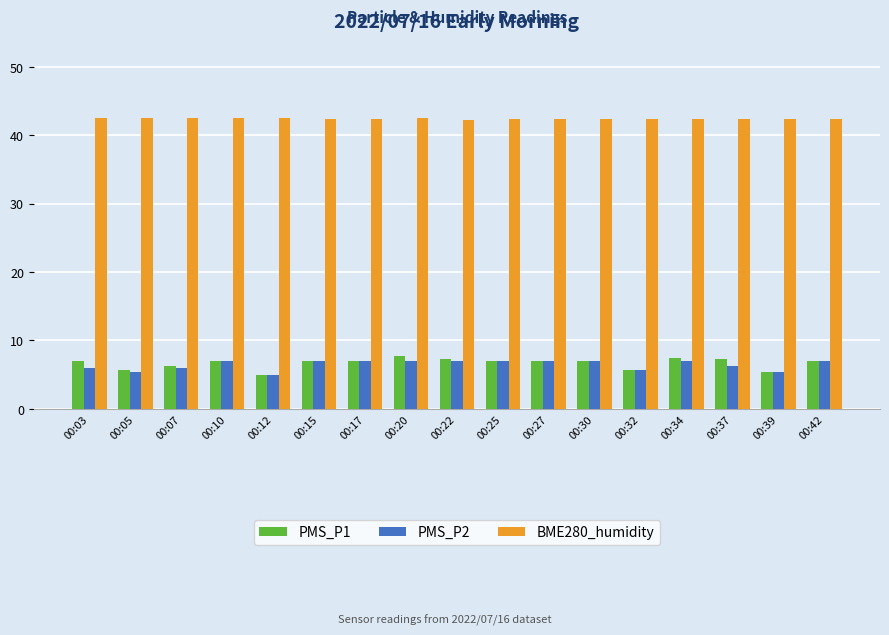

What are all the series names shown in the legend?

PMS_P1, PMS_P2, BME280_humidity